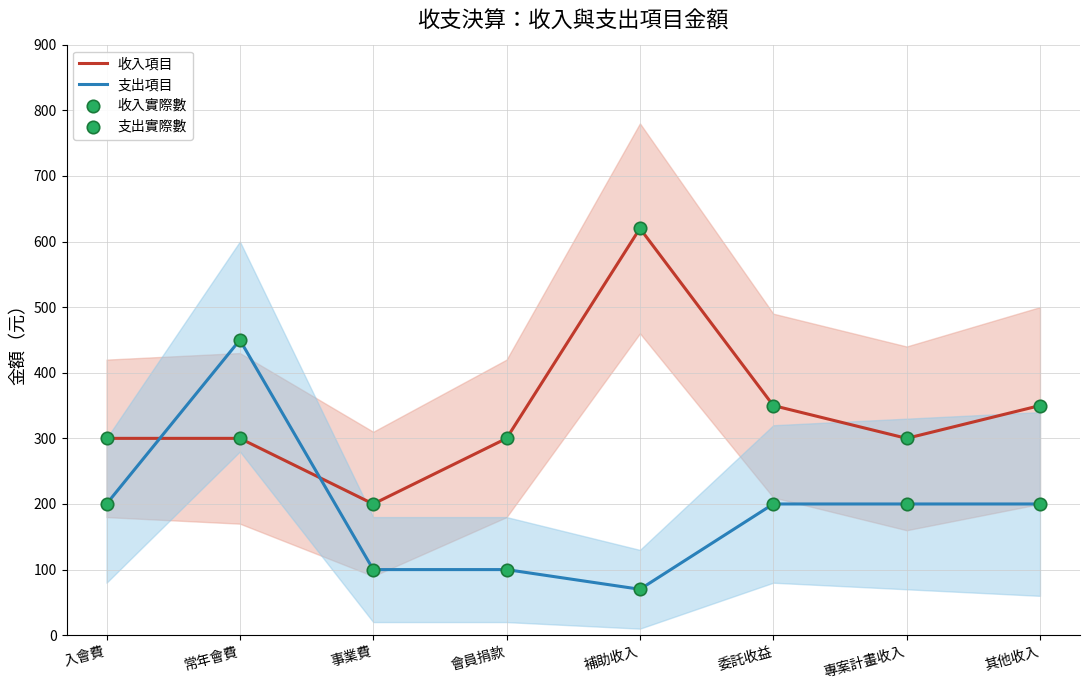

Which series has the largest total across all categories?

收入項目